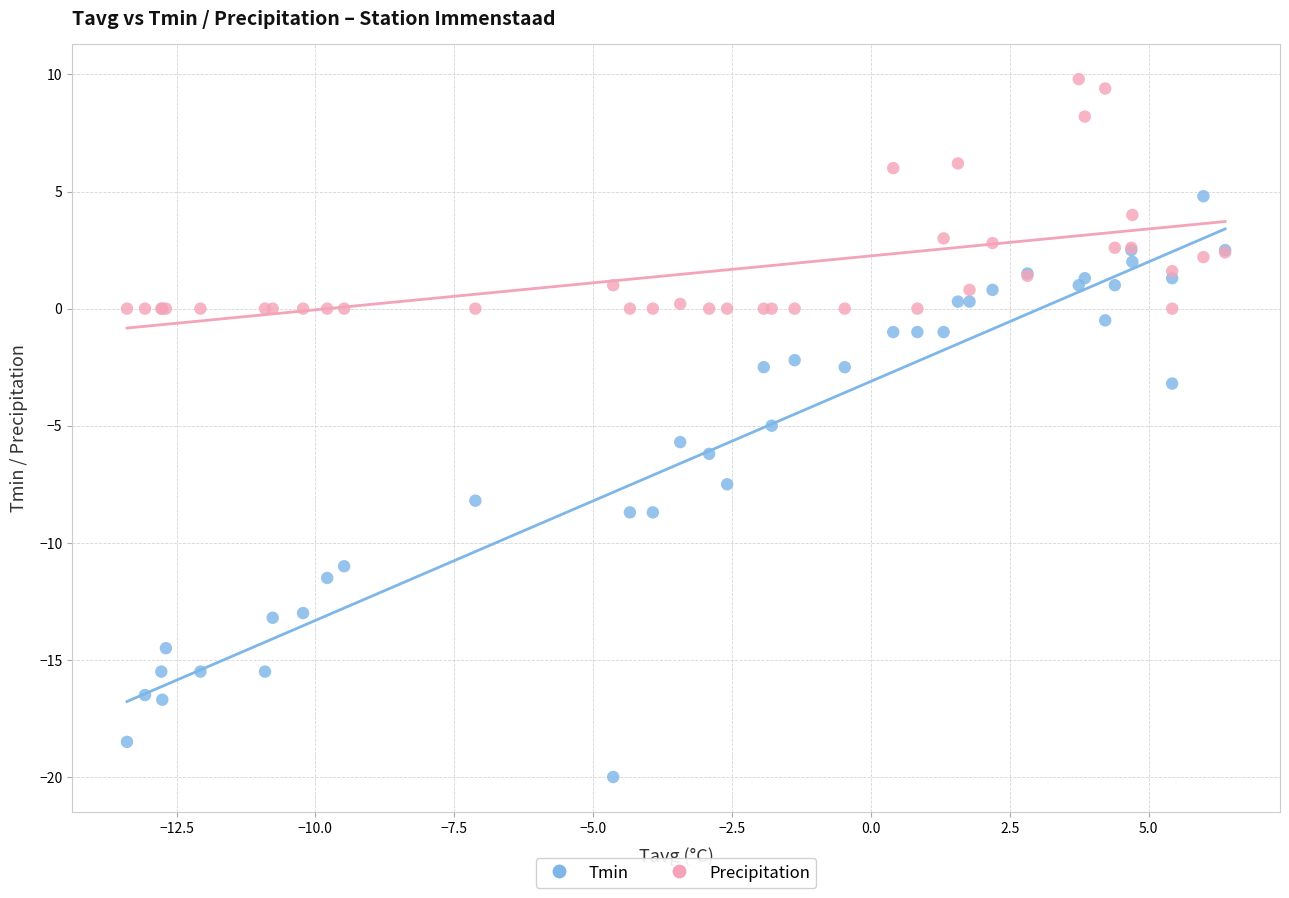

What is the X range (max minus min) for the scatter plot?

19.8